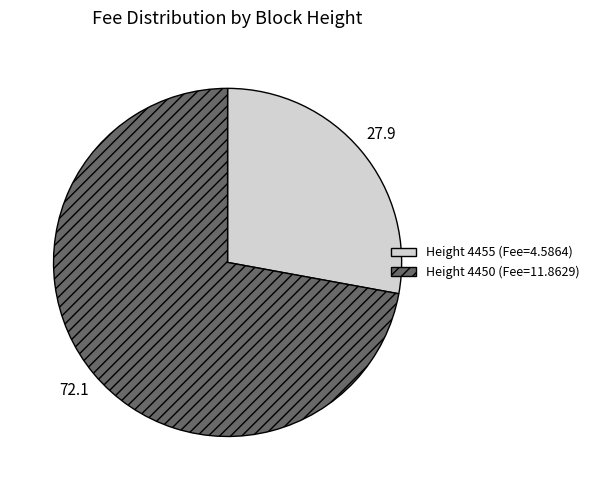

Count the number of slices in the pie.

2